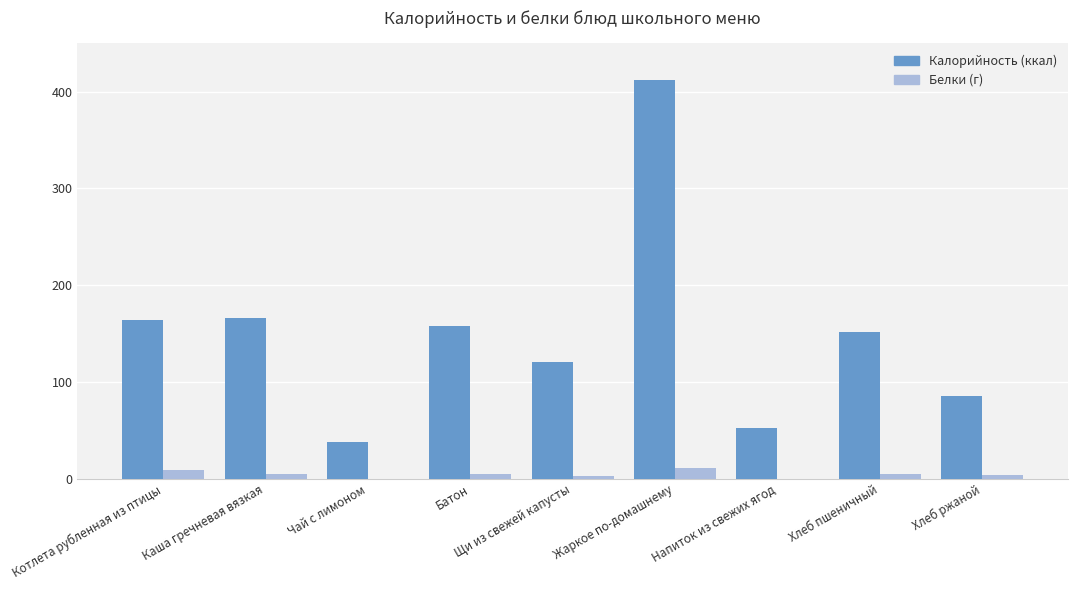

At which category is the sum across all series the highest?

Жаркое по-домашнему